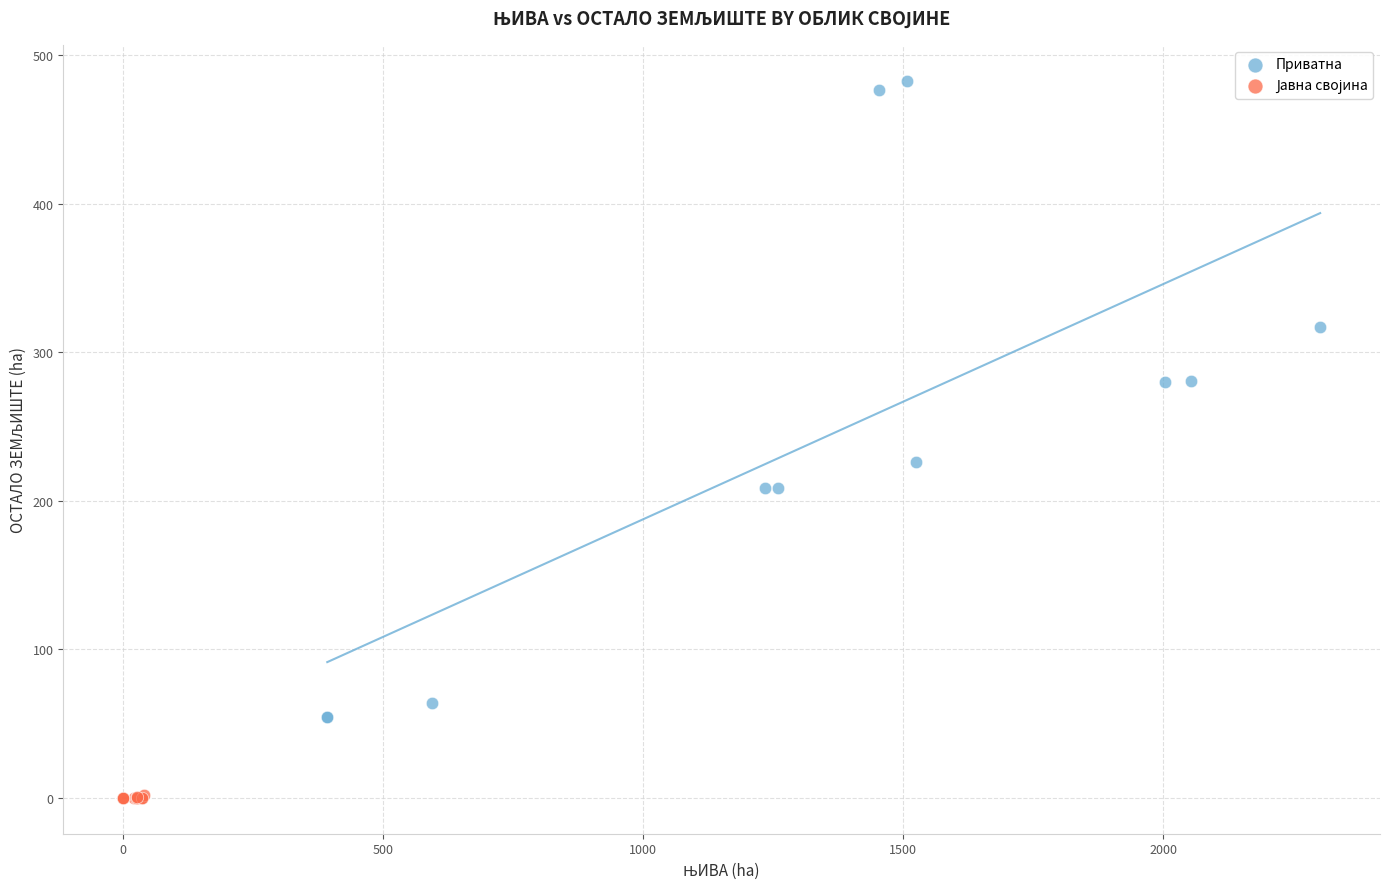

Which series has the largest Y range (max minus min)?

Приватна